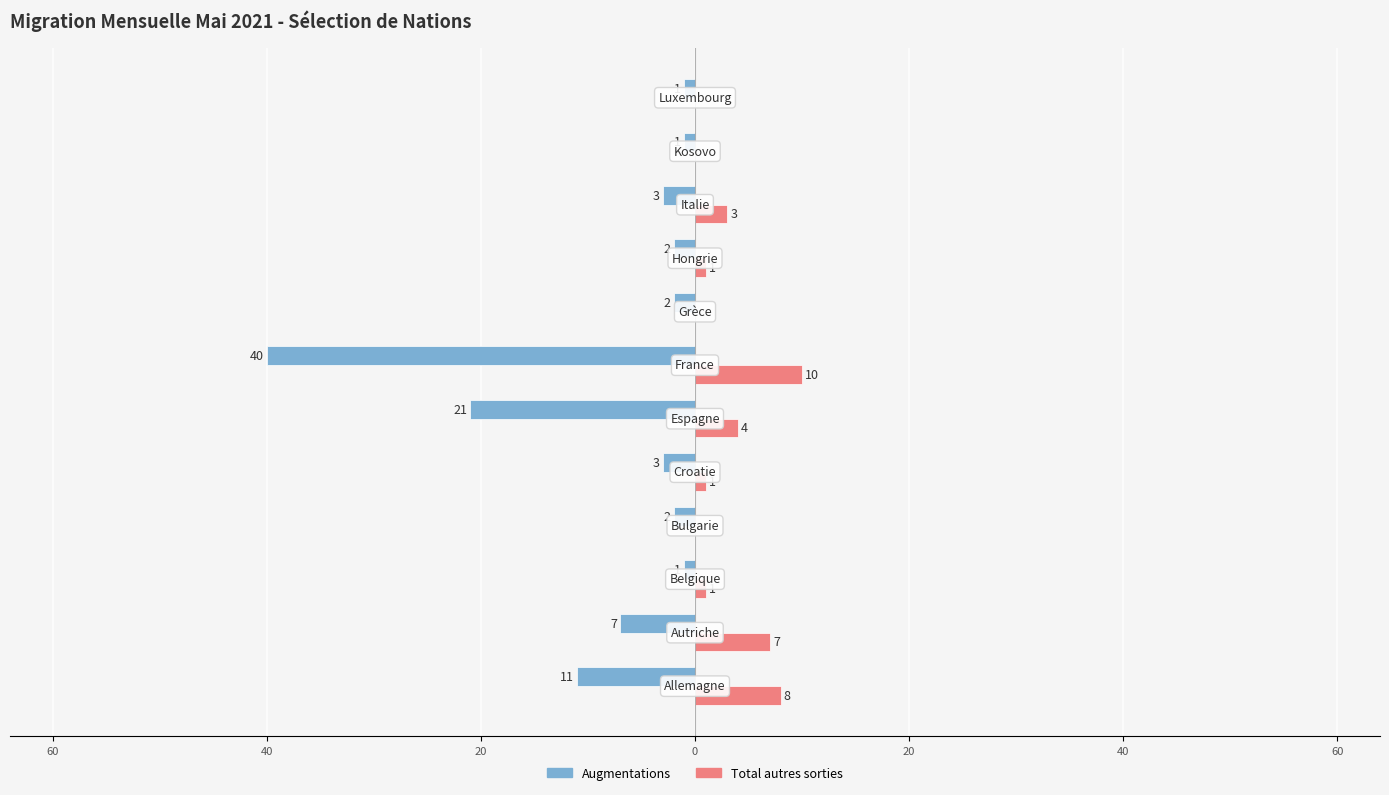

Rank the series by their maximum value, from highest to lowest.

Total autres sorties, Augmentations